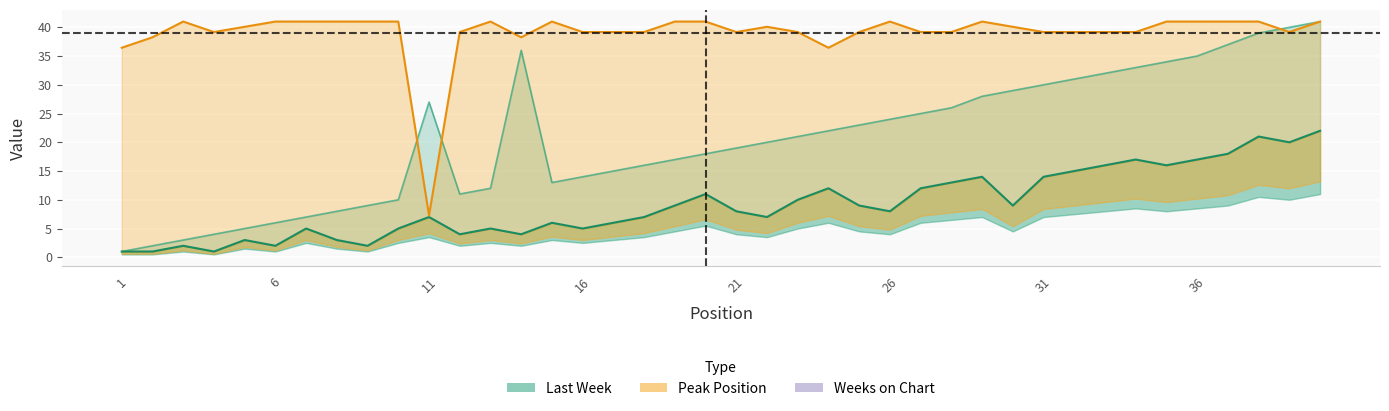

At which label does Last Week reach its peak?

40